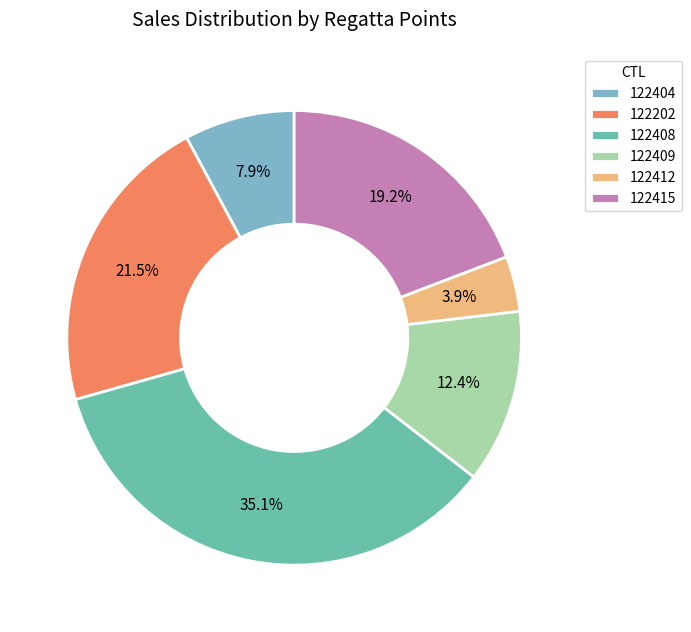

How many segments does this pie chart have?

6